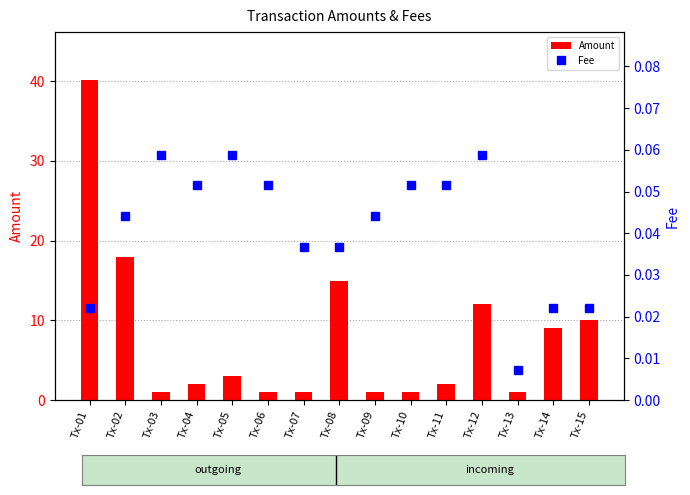

What is the value of the Fee bar at the 5th from the left?

0.1